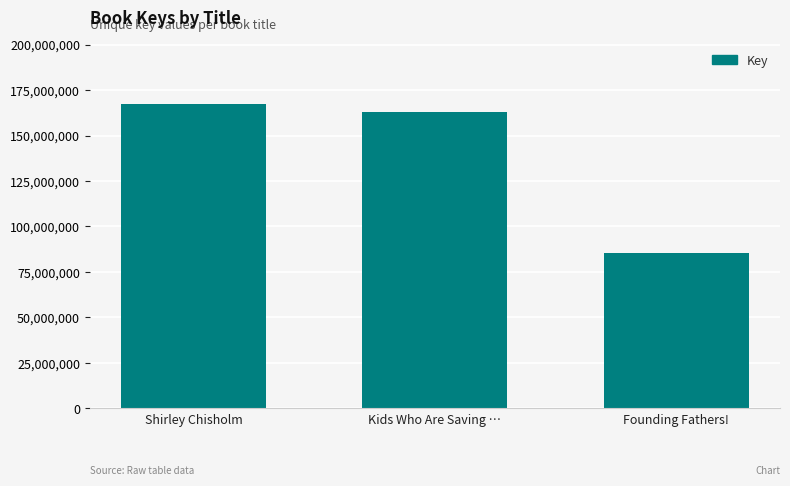

What is the average value?

138538403